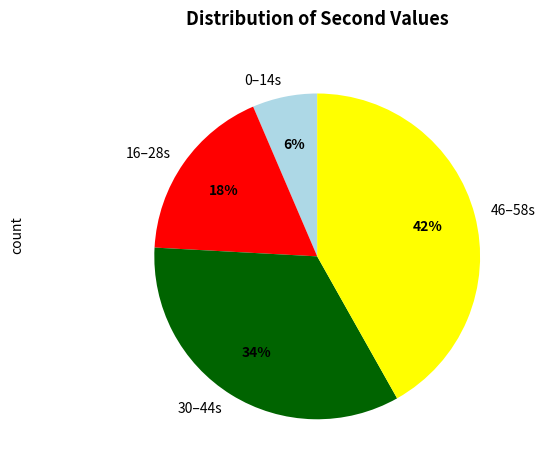

Is the sum of 0–14s and 16–28s greater than half?

No